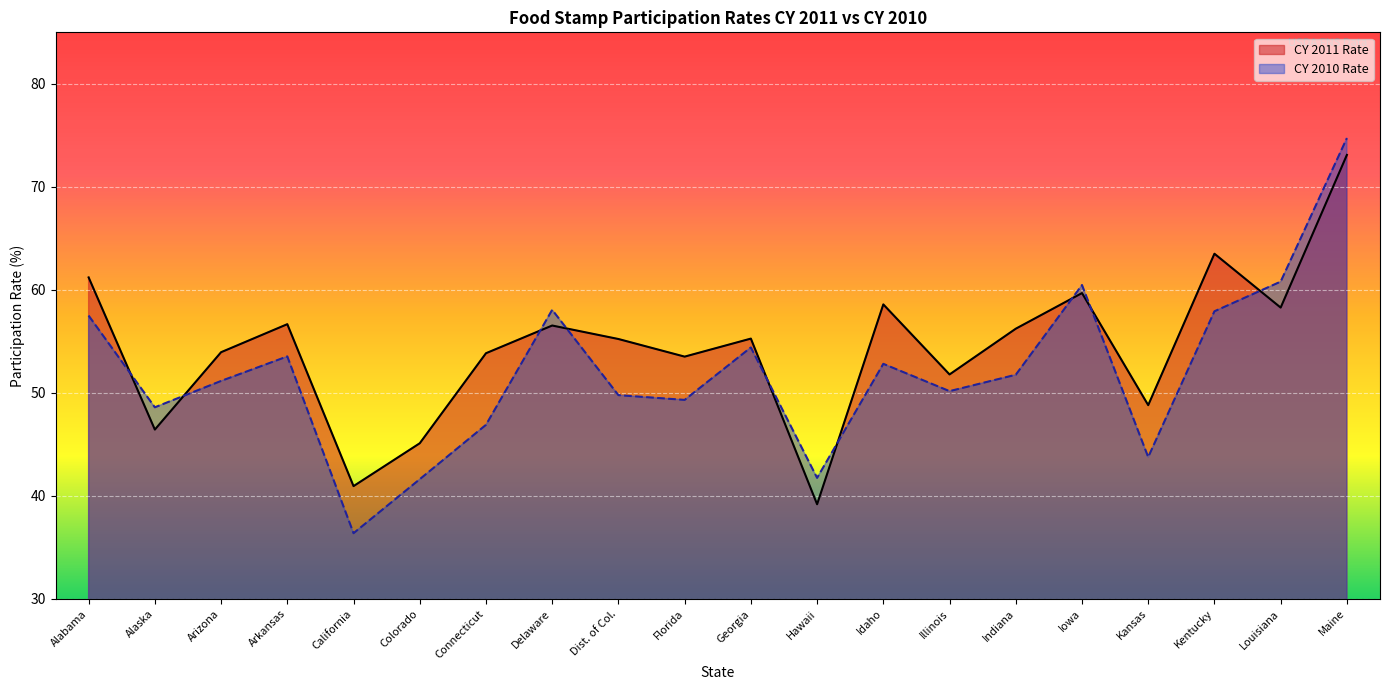

True or false: CY 2011 Rate has more than 2 points higher than both neighbors.

True